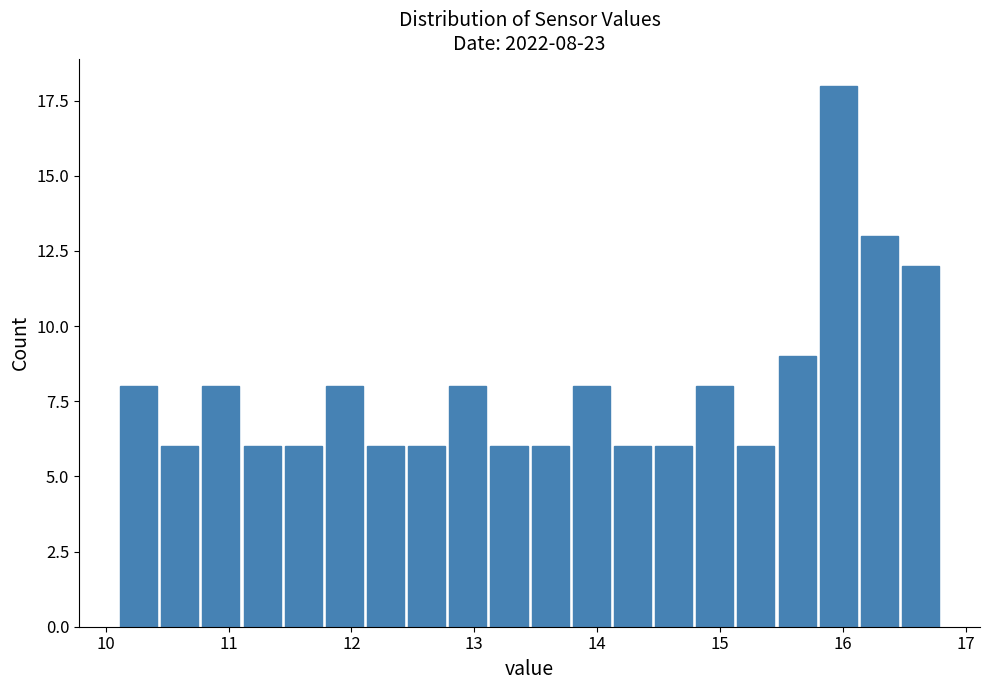

Read against the x-axis, roughly where is the centre of the tallest bar?

16.0